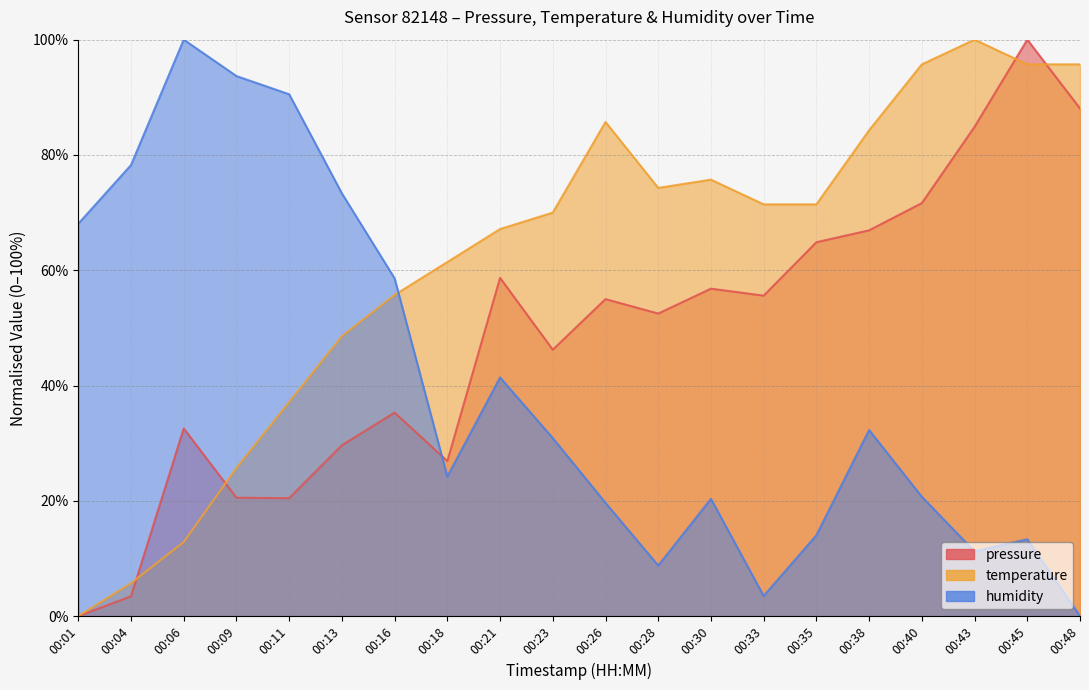

Reading left to right, transcribe all the data shown in this chart.

pressure: 0.0	3.4	32.6	20.5	20.5	29.6	35.3	26.9	58.7	46.2	55.0	52.5	56.8	55.6	64.9	66.9	71.7	84.9	100.0	88.1
temperature: 0.0	5.7	12.9	25.7	37.1	48.6	55.7	61.4	67.1	70.0	85.7	74.3	75.7	71.4	71.4	84.3	95.7	100.0	95.7	95.7
humidity: 68.1	78.2	100.0	93.7	90.5	73.3	58.6	24.2	41.4	30.9	19.6	8.8	20.4	3.5	14.0	32.3	20.7	11.2	13.3	0.0